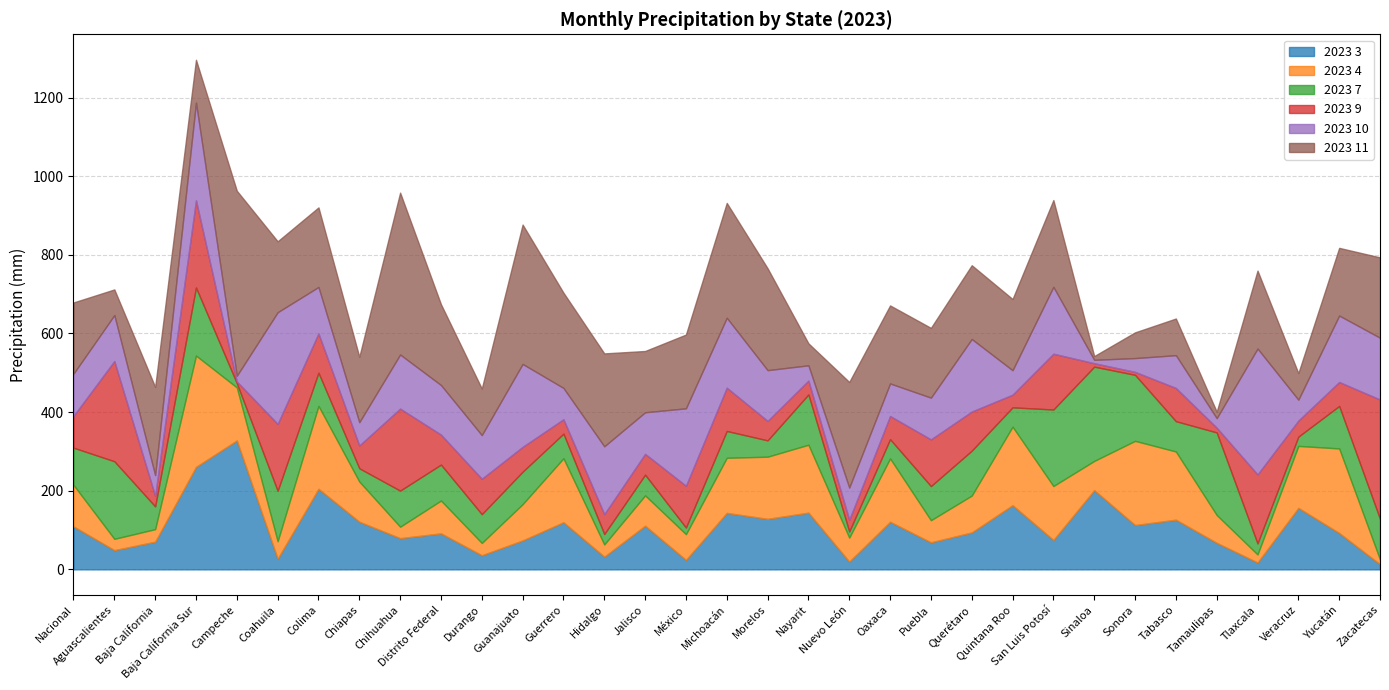

What is the difference between the second highest and second lowest values in the 2023 10 series?

269.4